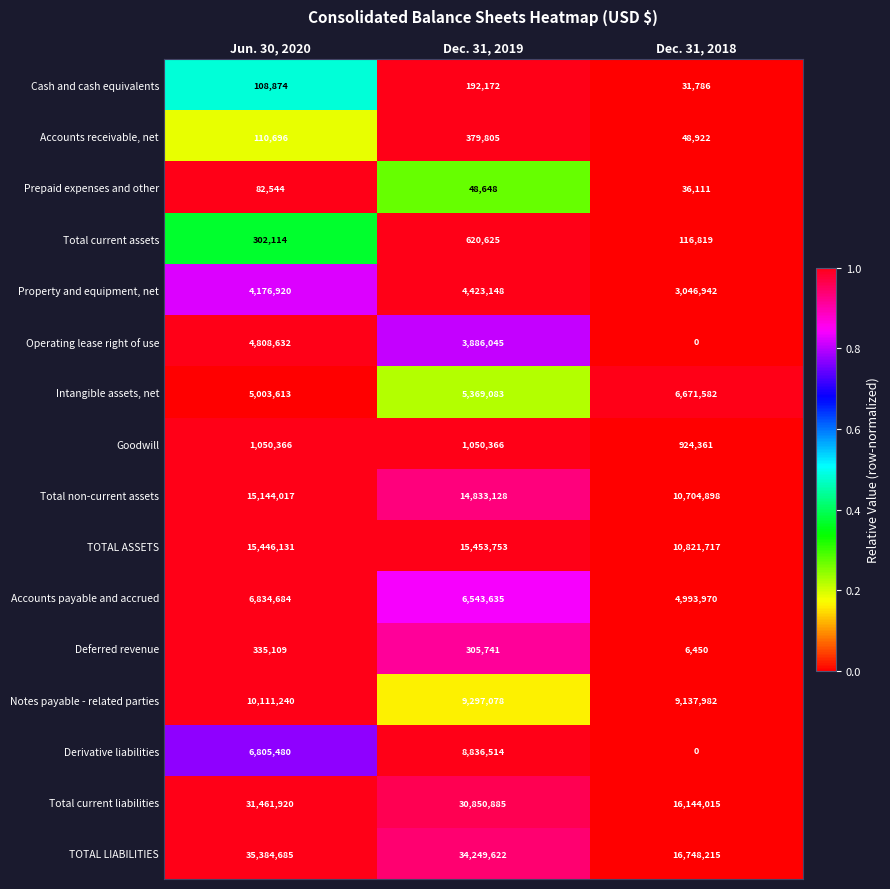

List the series in order of their peak value, highest first.

TOTAL LIABILITIES, Total current liabilities, TOTAL ASSETS, Total non-current assets, Notes payable - related parties, Derivative liabilities, Accounts payable and accrued, Intangible assets, net, Operating lease right of use, Property and equipment, net, Goodwill, Total current assets, Accounts receivable, net, Deferred revenue, Cash and cash equivalents, Prepaid expenses and other